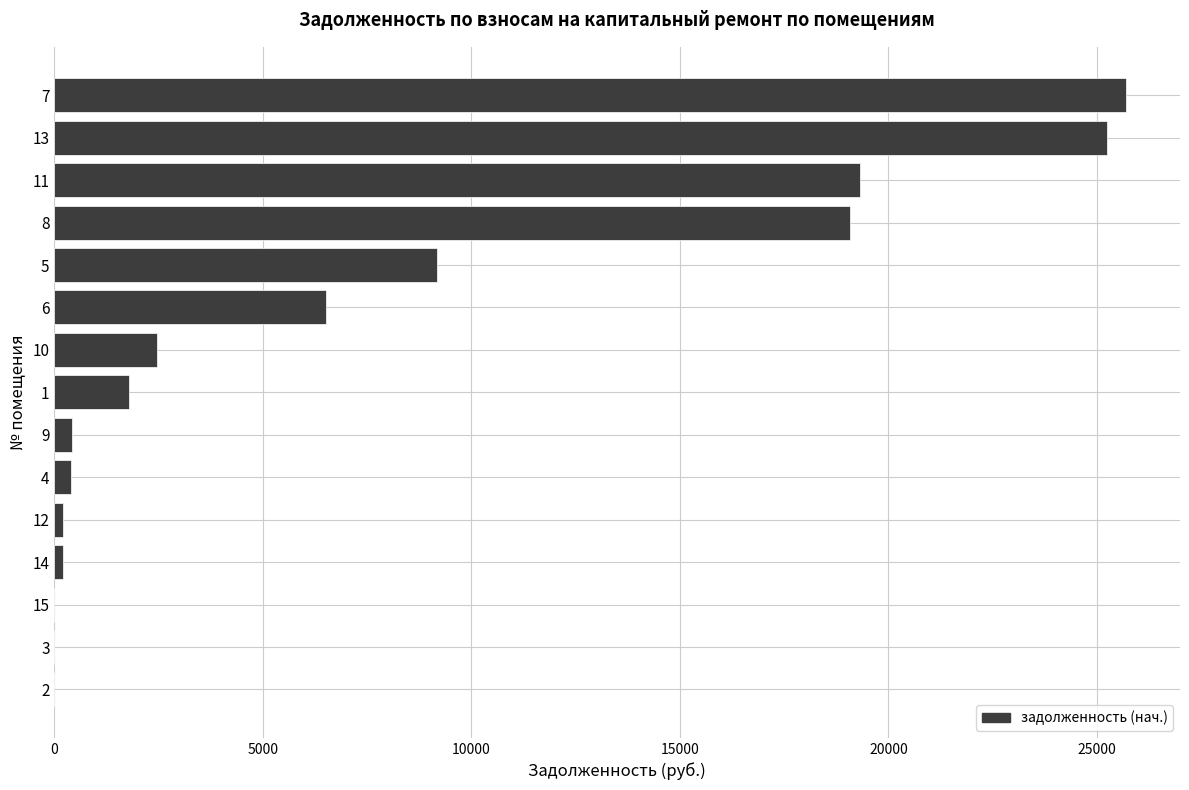

True or false: the data shows 5768.5 at 14.

False